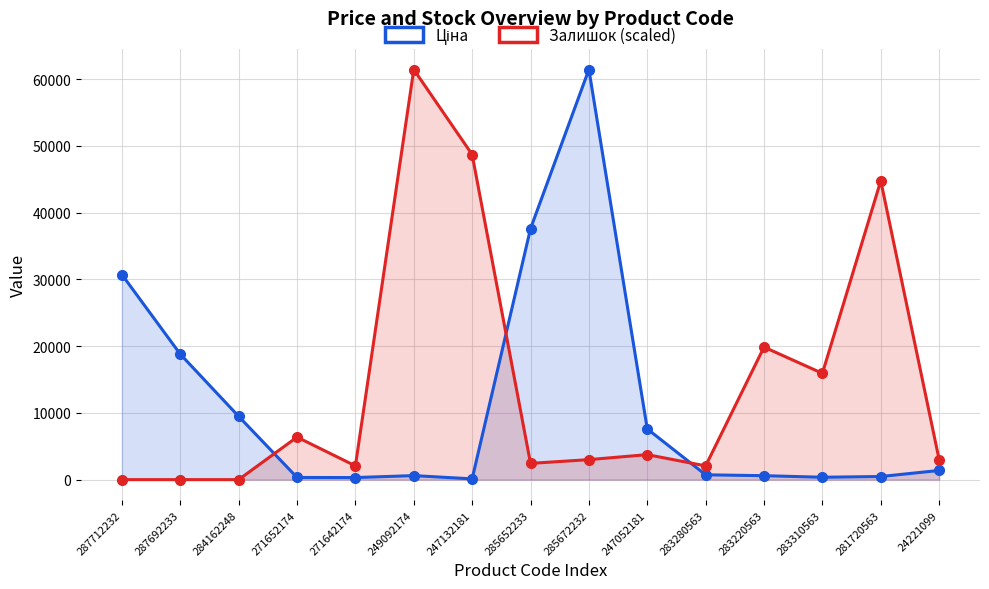

What is the label of the 11th point from the right?

271642174